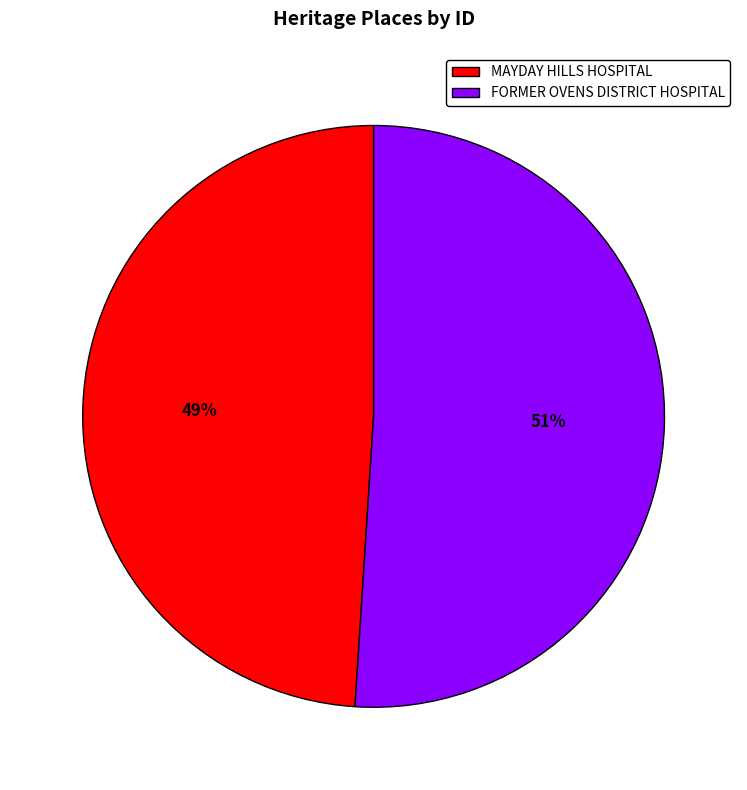

What is the ratio of the value at FORMER OVENS DISTRICT HOSPITAL to the value at MAYDAY HILLS HOSPITAL?

1.0